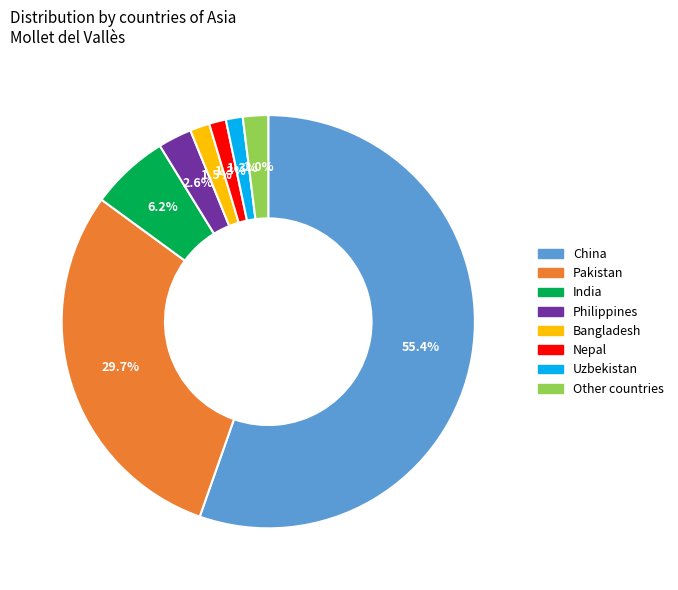

What is the largest slice in the pie chart?

China